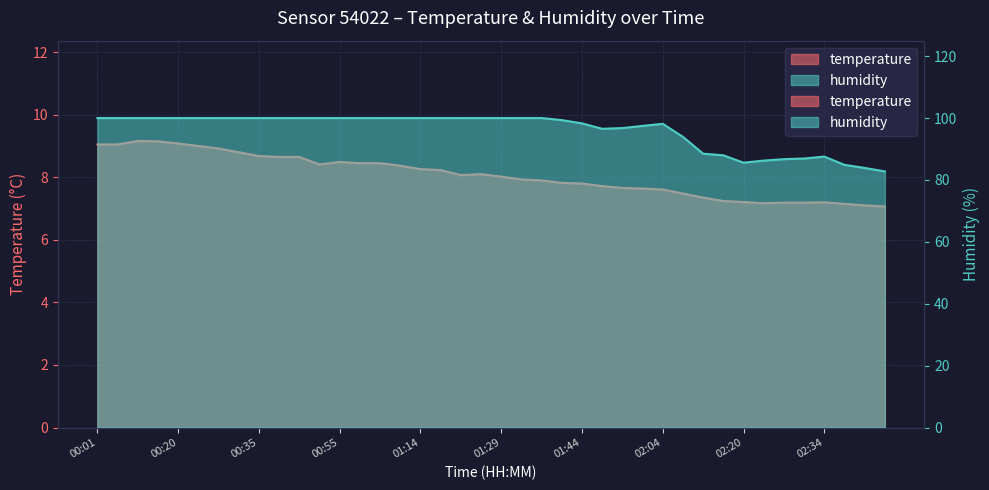

What position from the left is 01:14?

17